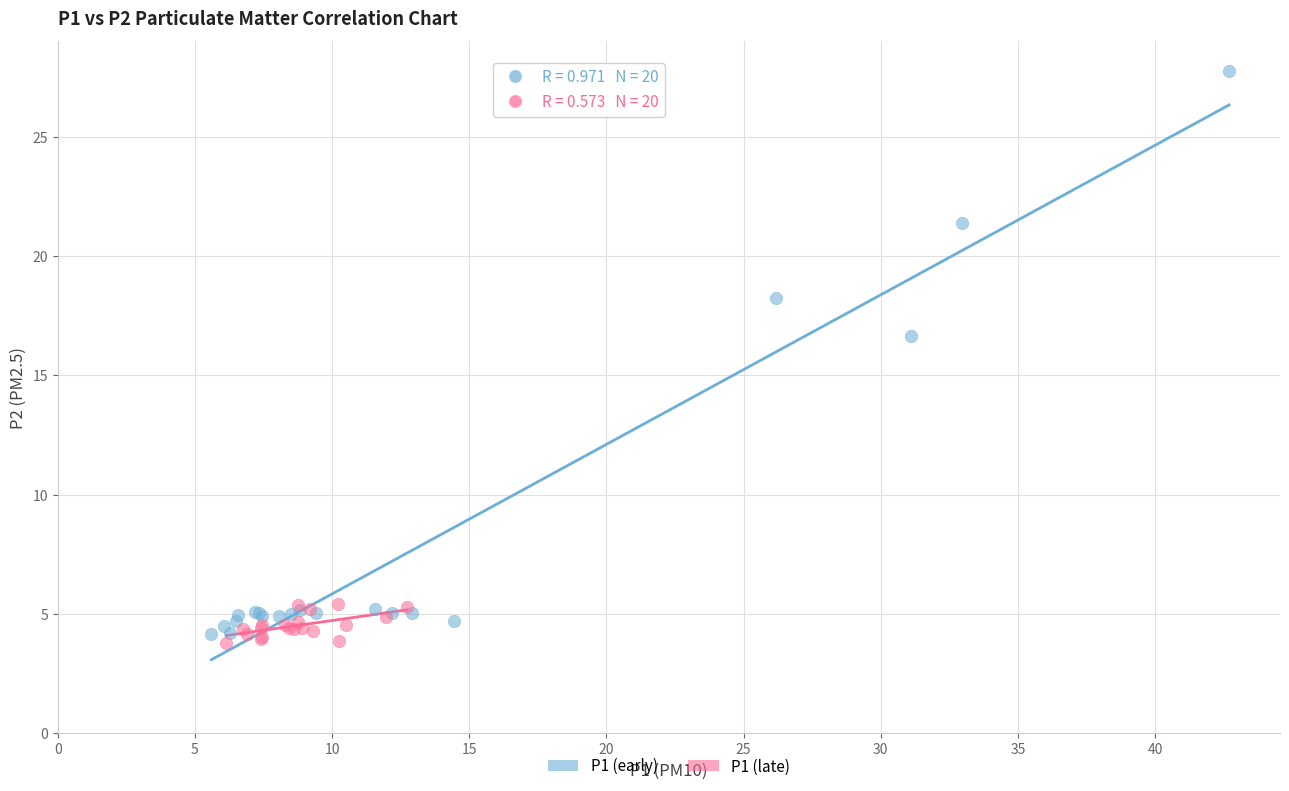

Which series reaches the maximum Y coordinate?

P1 (early)